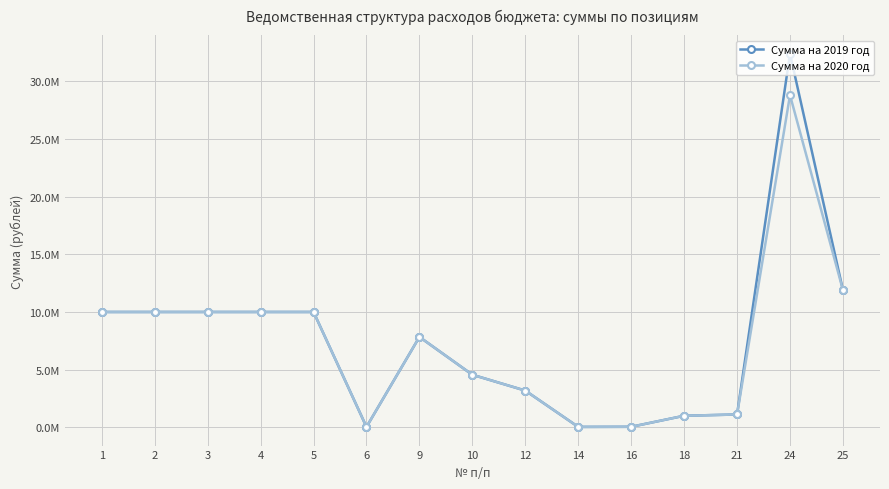

Is this an area chart (filled region under the line)?

No